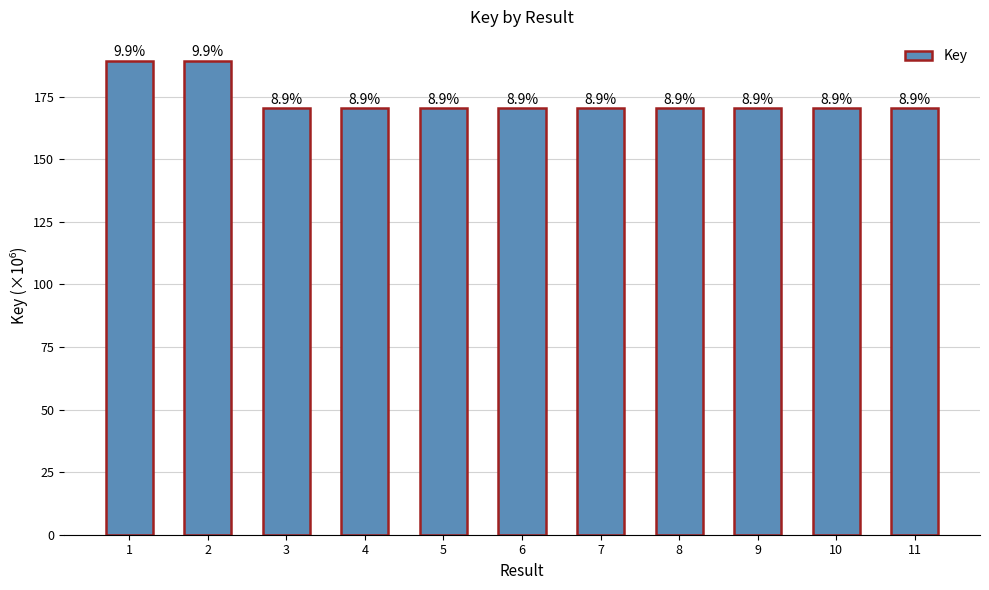

How many bars are there in total?

11